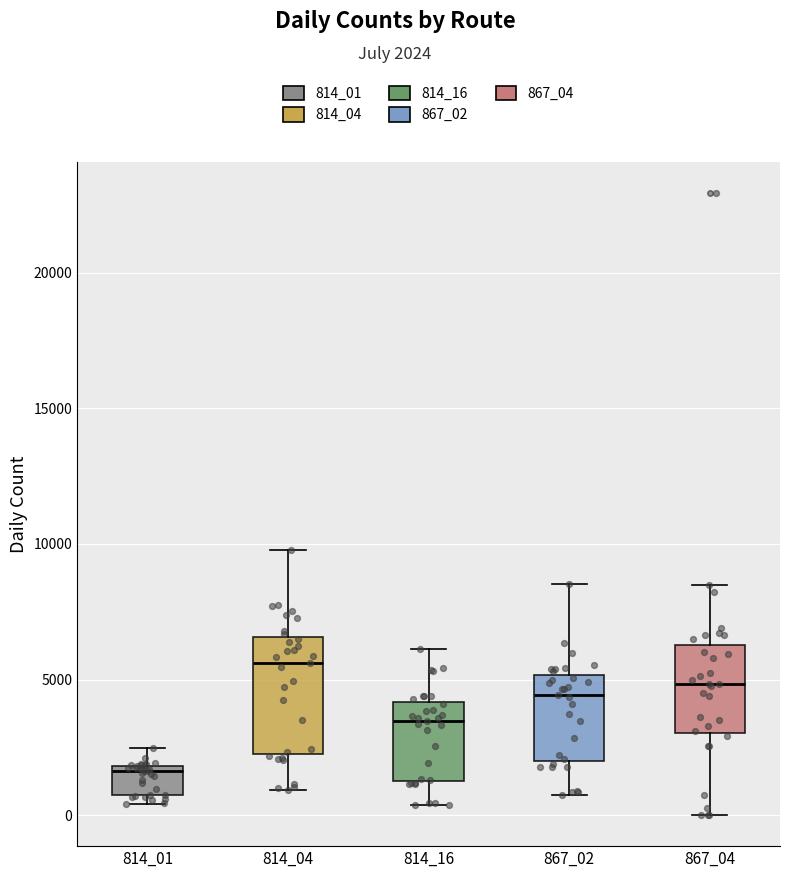

Which box's median line is the lowest?

814_01